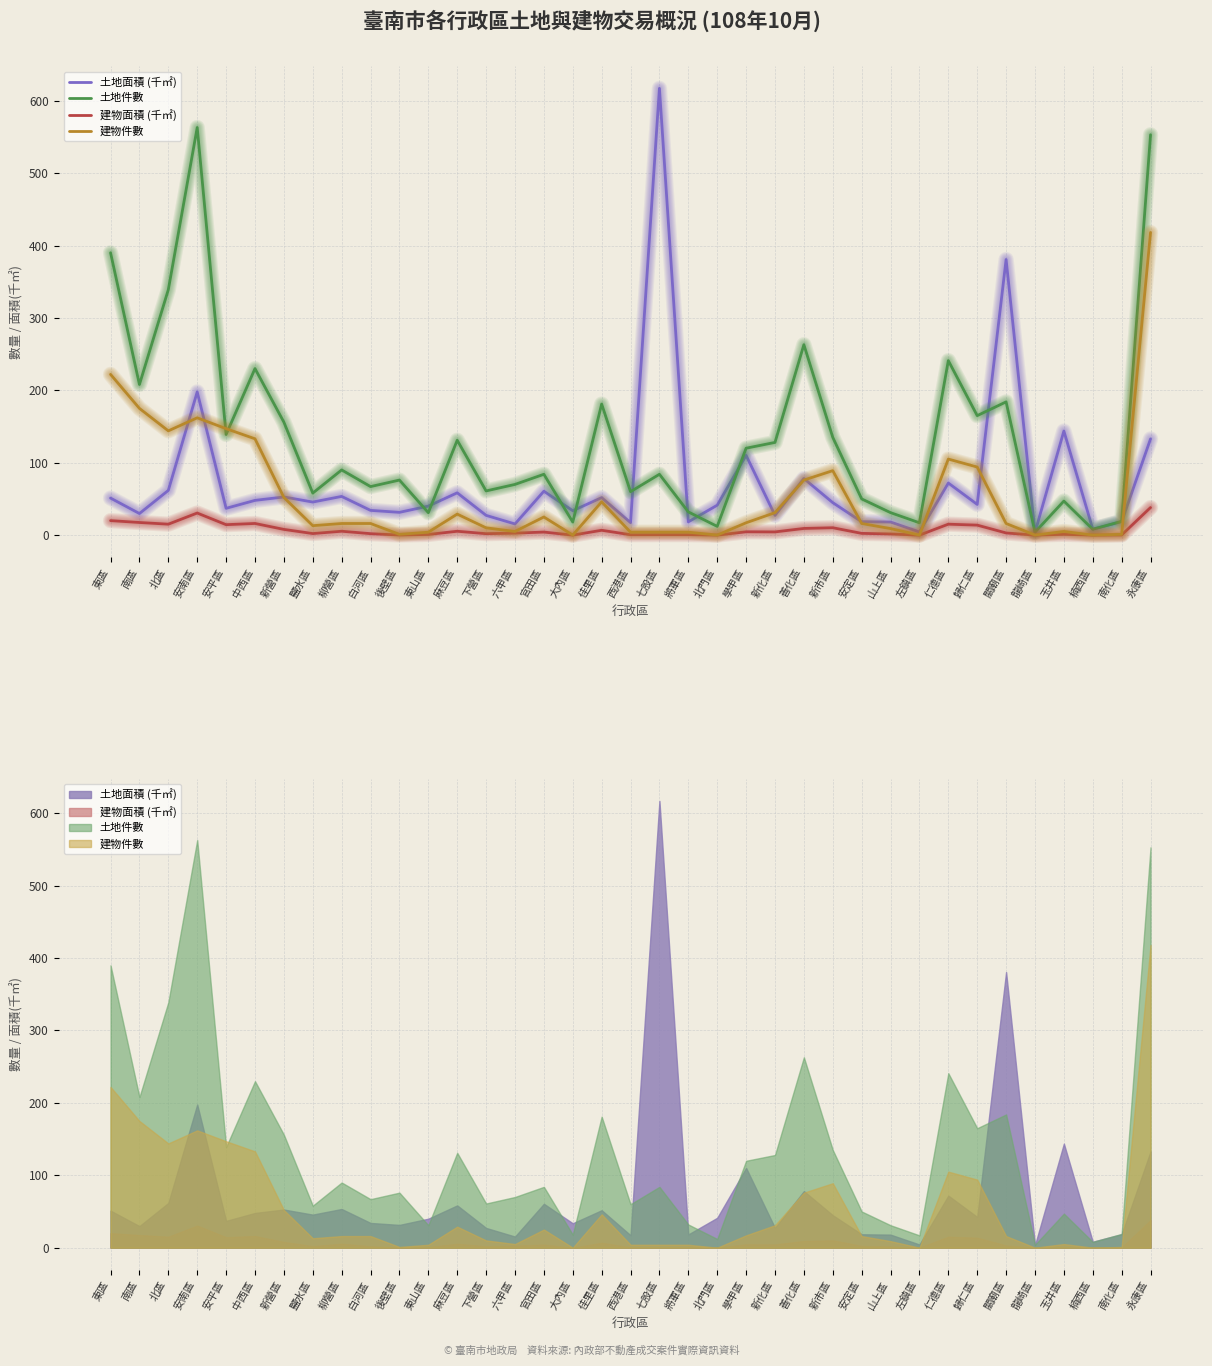

What is the spread (max minus min) of values at 新市區?

124.8